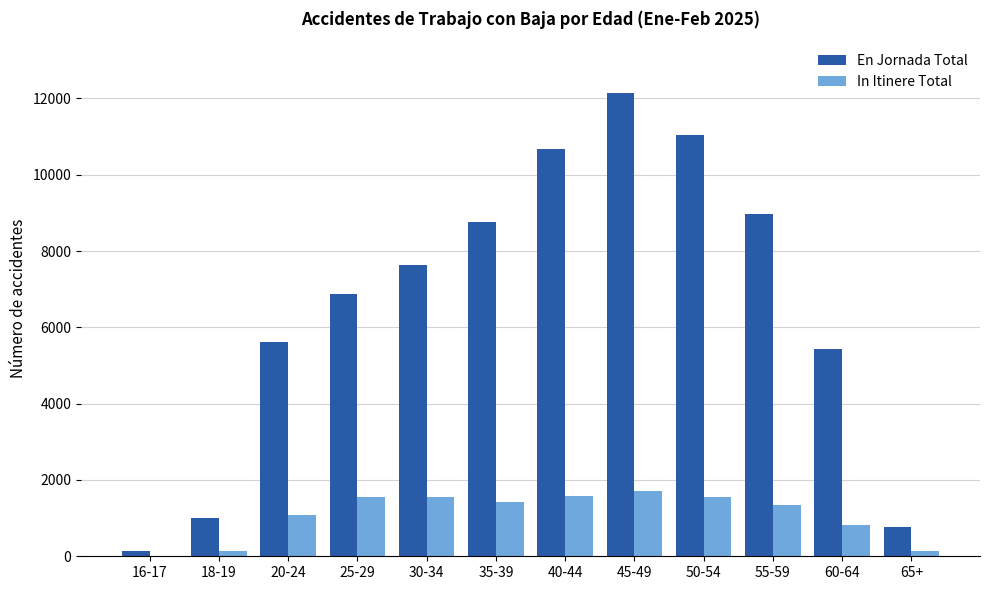

What is the sum of all En Jornada Total values?

79045